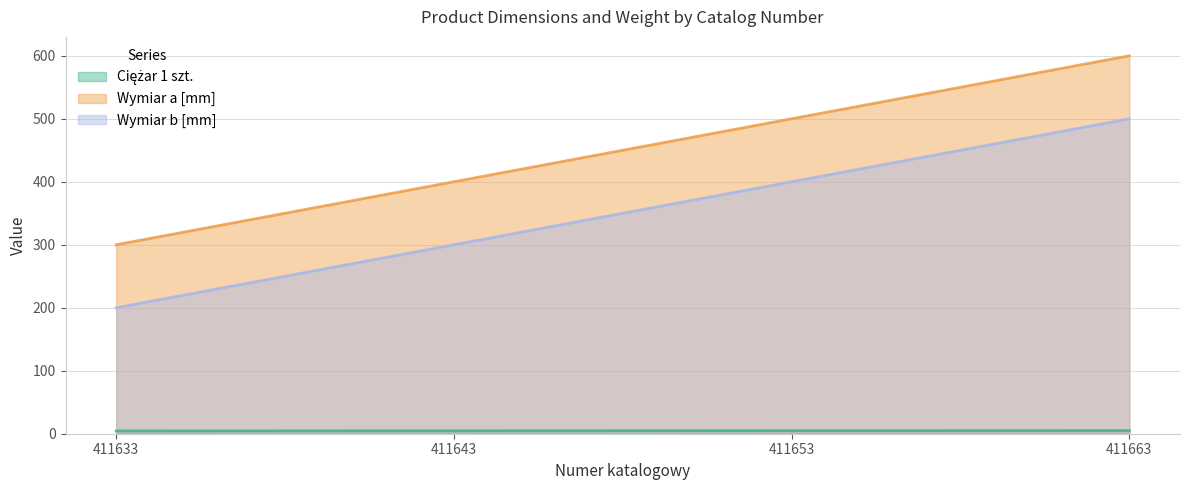

Which series has the largest total across all categories?

Wymiar a [mm]